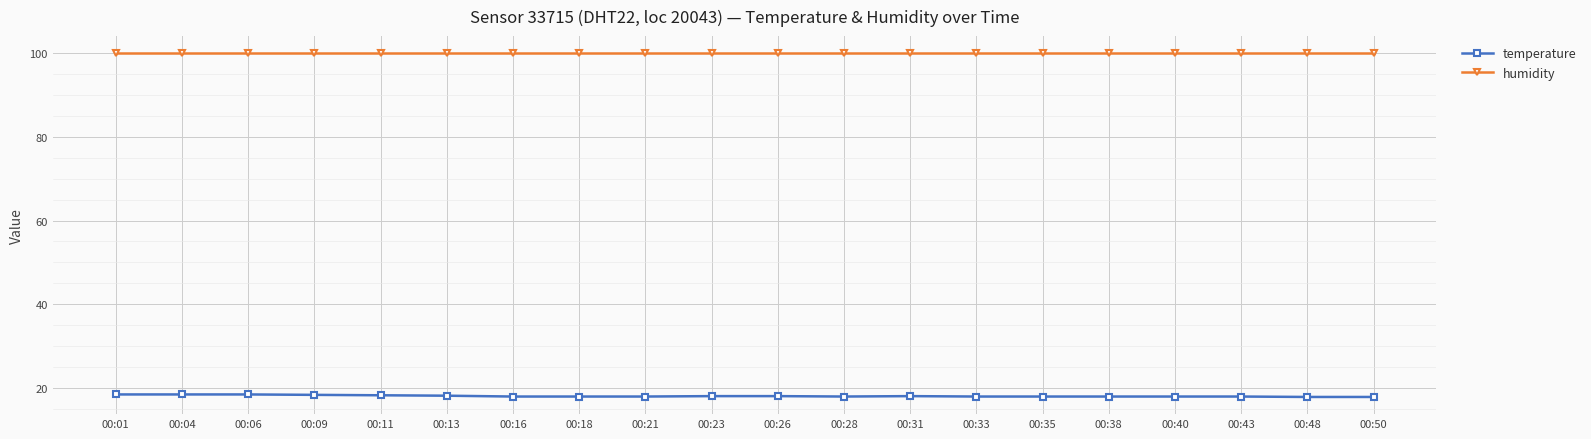

The value of humidity at 00:26 is 99.9. True or false?

True